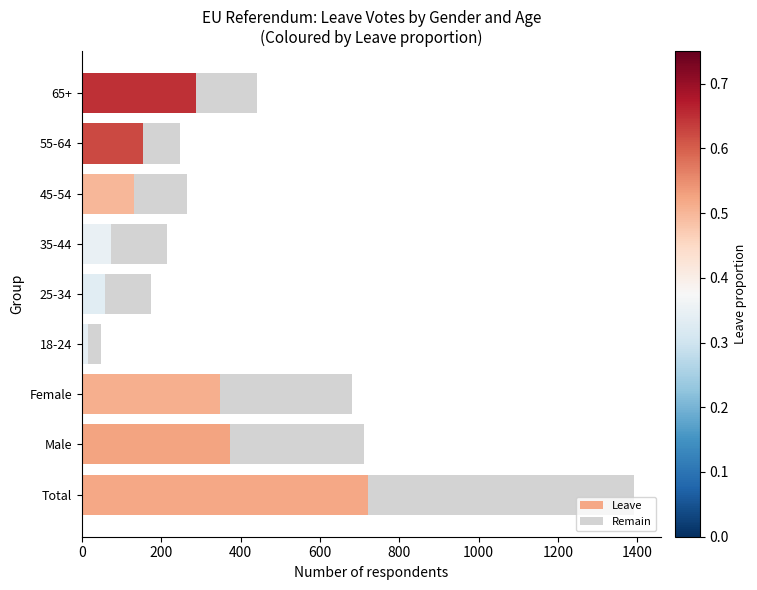

True or false: Leave has a value of 132 at 45-54.

True